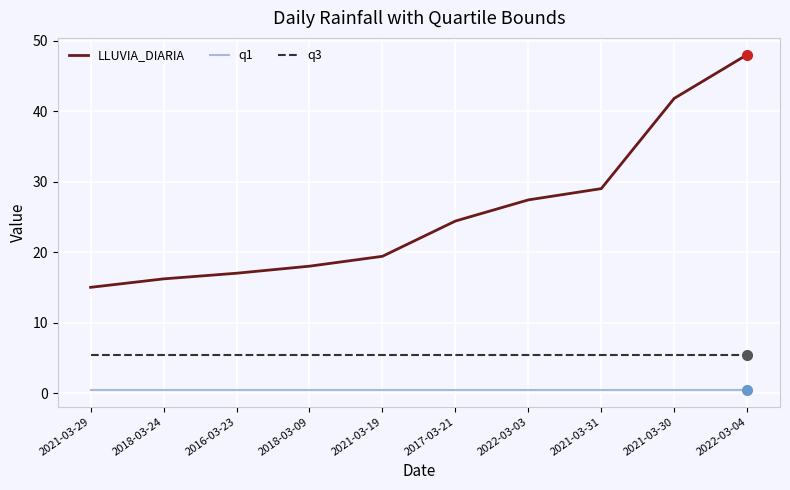

True or false: LLUVIA_DIARIA has more than 2 interior local peaks.

False